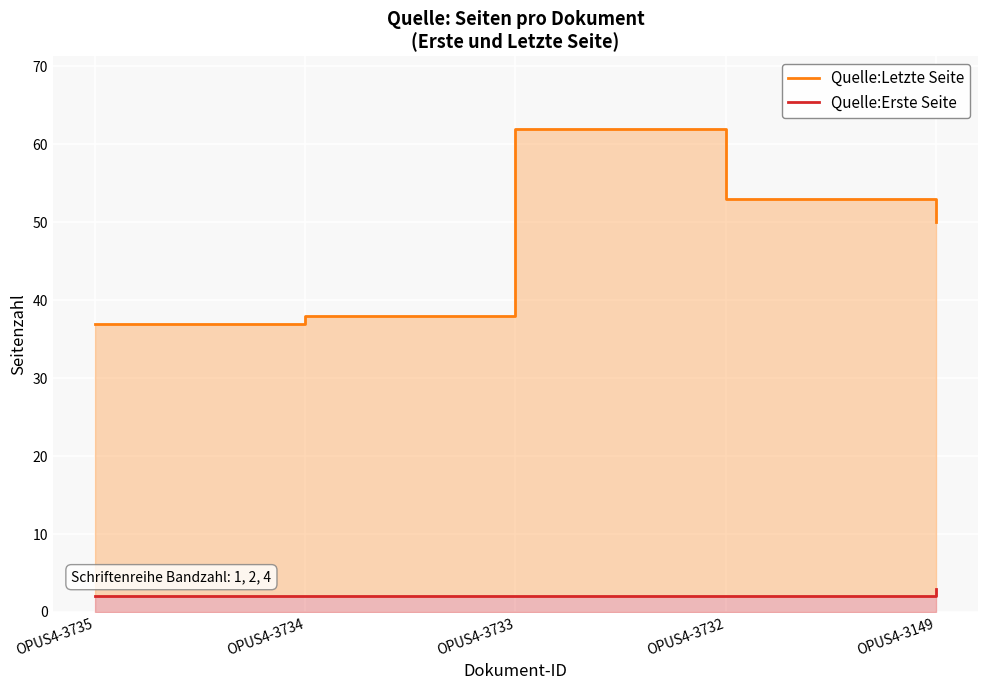

Is it true that Quelle:Letzte Seite equals 62 at OPUS4-3733?

True